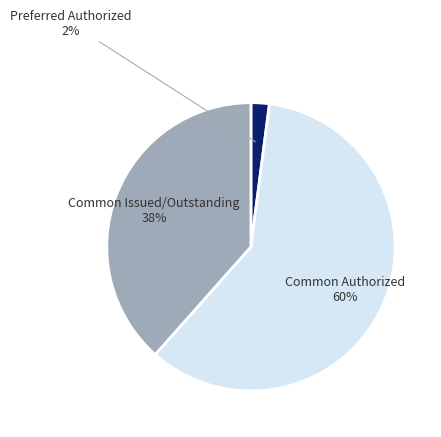

Which slice is the smallest?

Preferred Authorized